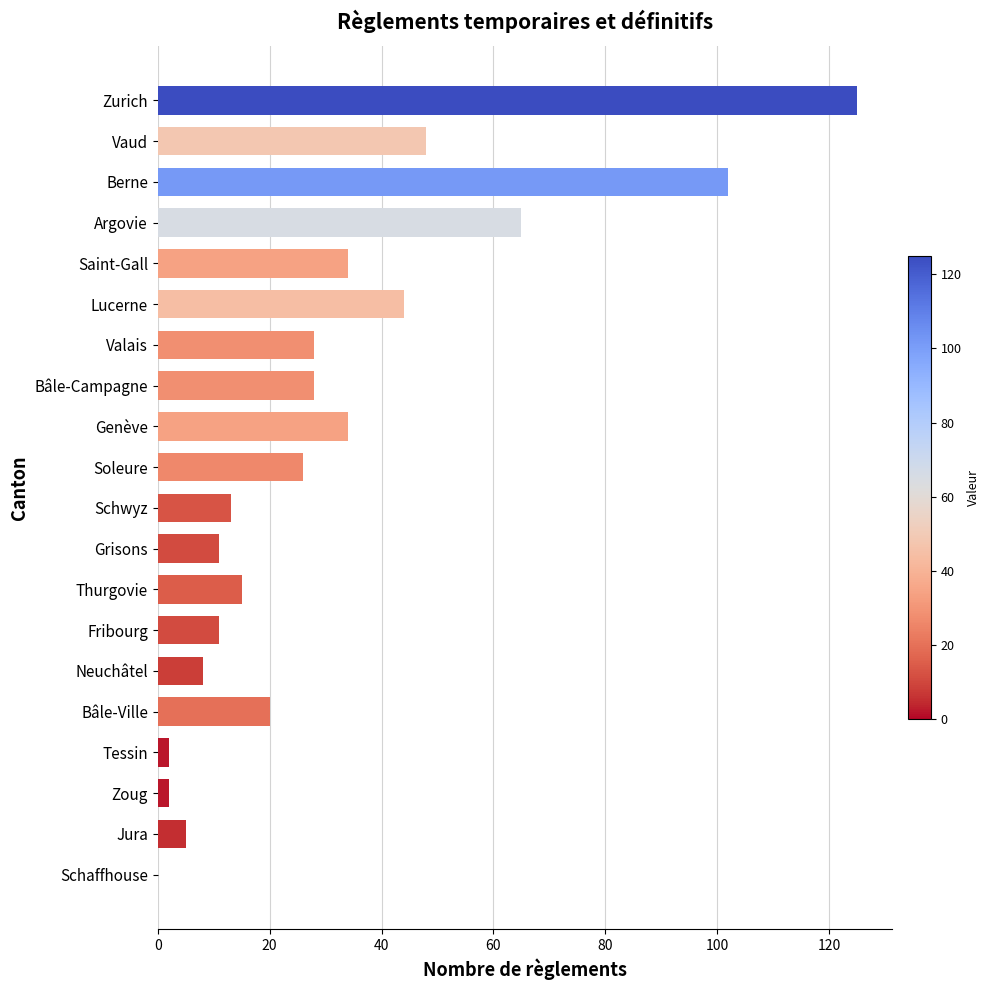

Are the bars grouped side by side (vs. stacked)?

No